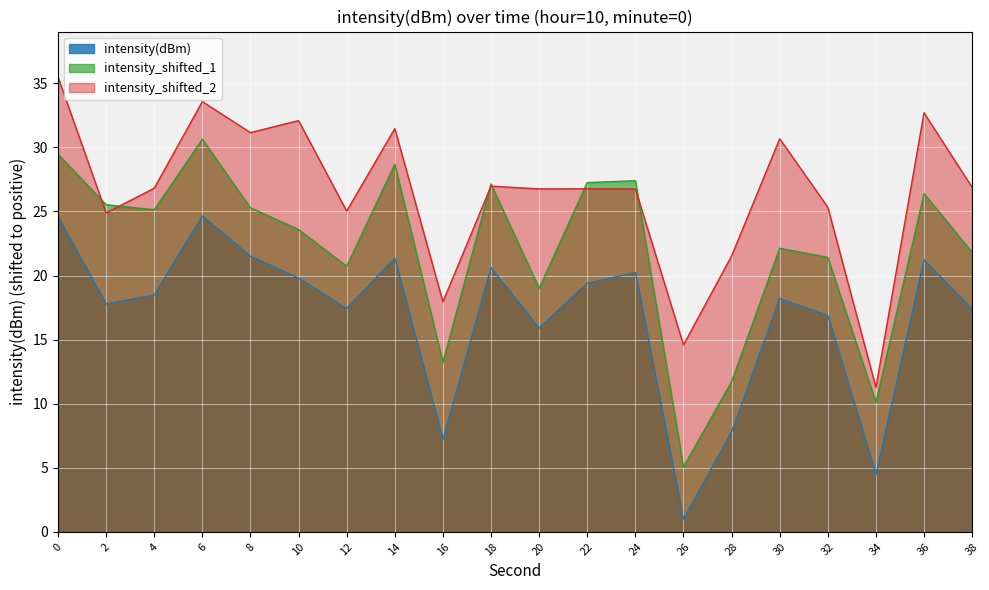

Reading right to left, what are all the values shown in this chart?

38=17.4	36=21.2	34=4.5	32=16.9	30=18.2	28=7.8	26=1.0	24=20.2	22=19.4	20=15.9	18=20.6	16=7.2	14=21.4	12=17.4	10=19.8	8=21.5	6=24.6	4=18.5	2=17.8	0=24.6